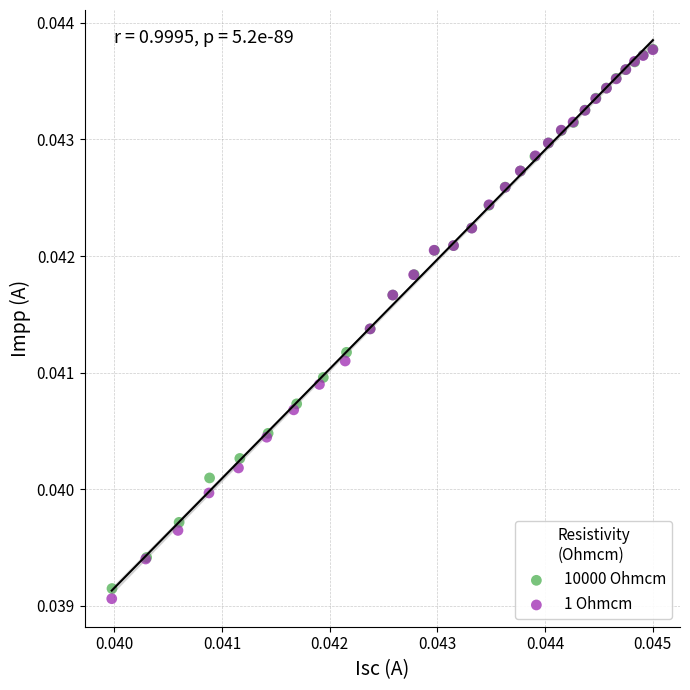

Which series has the largest Y range (max minus min)?

1 Ohmcm